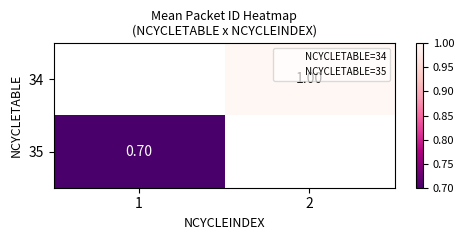

Is the value of 34 at 1 greater than the value of 35 at 2?

No